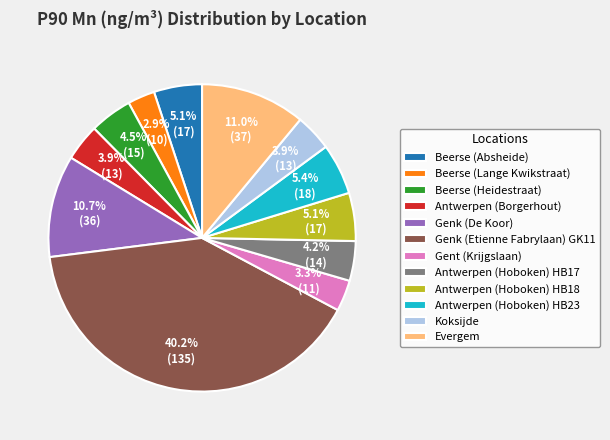

Is it true that Antwerpen (Hoboken) HB17 is 12% of the pie?

False